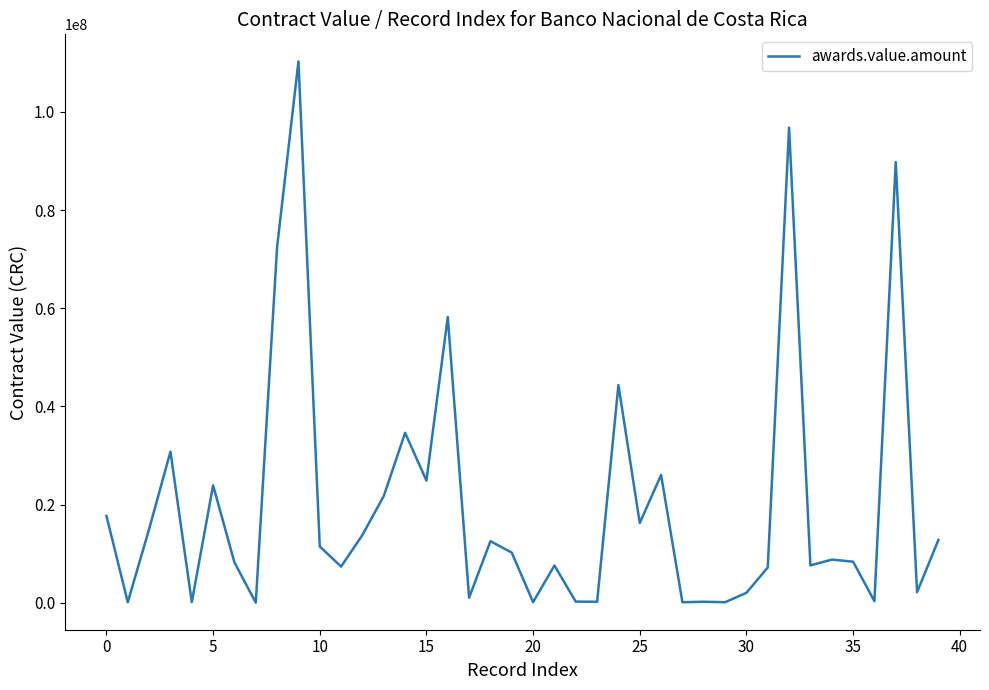

What is the average value?

20126921.6